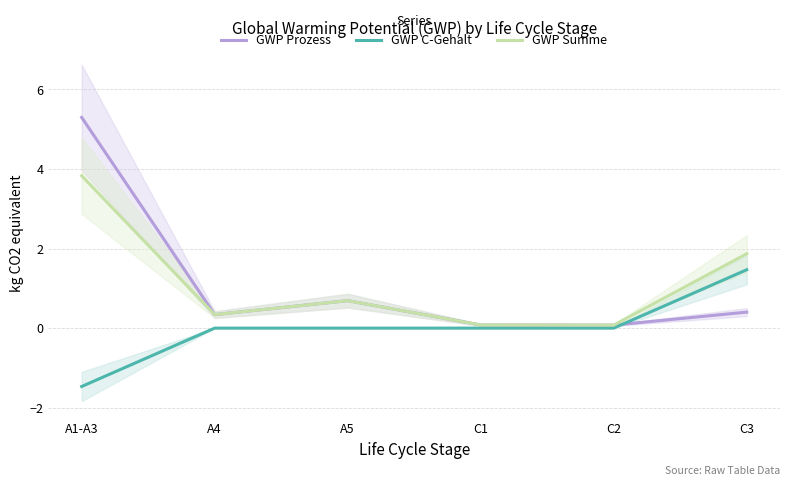

Between C1 and A4, which is larger?

A4